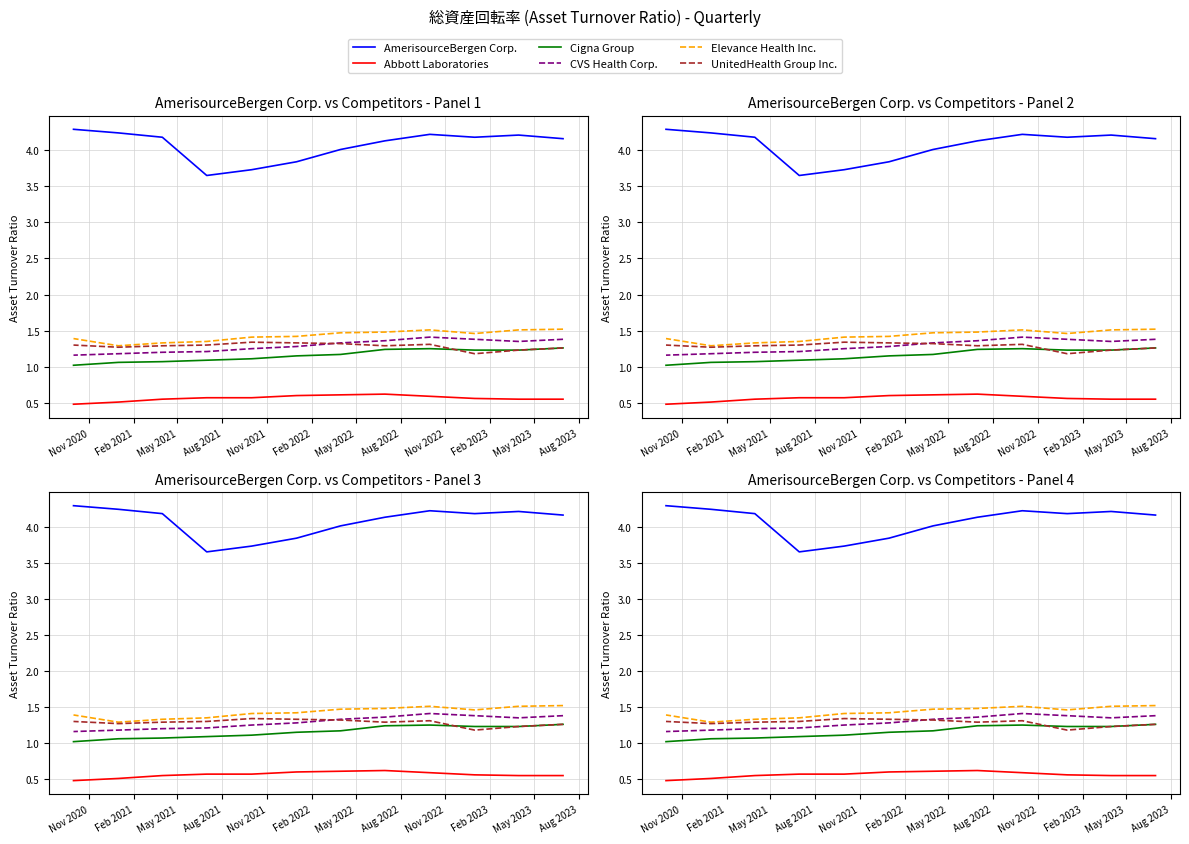

What position from the left is Feb 2023?

10